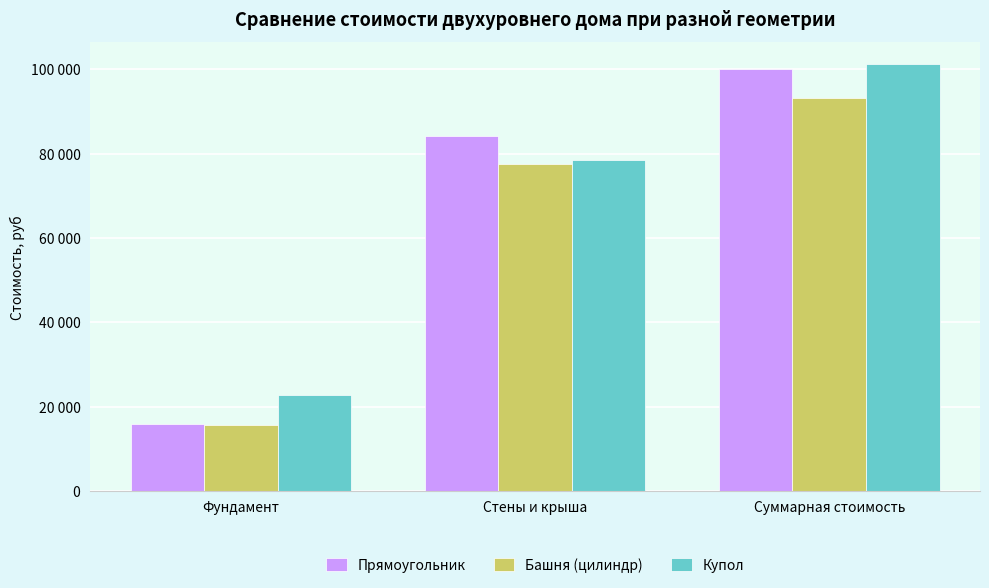

Is it true that Прямоугольник equals 7277.4 at Фундамент?

False